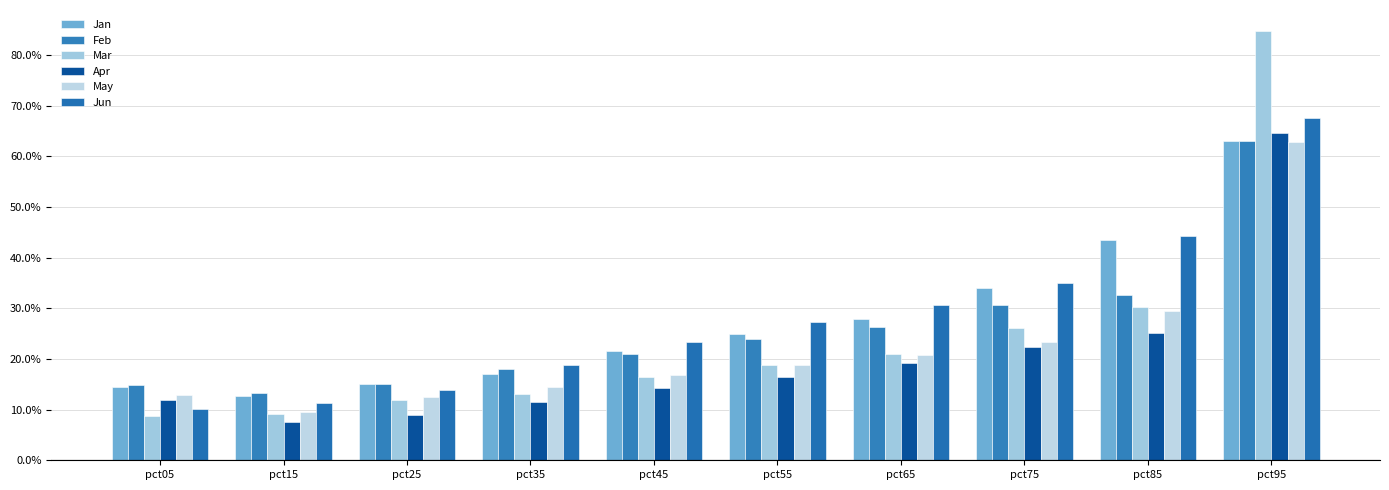

What is the smallest value displayed?

0.1